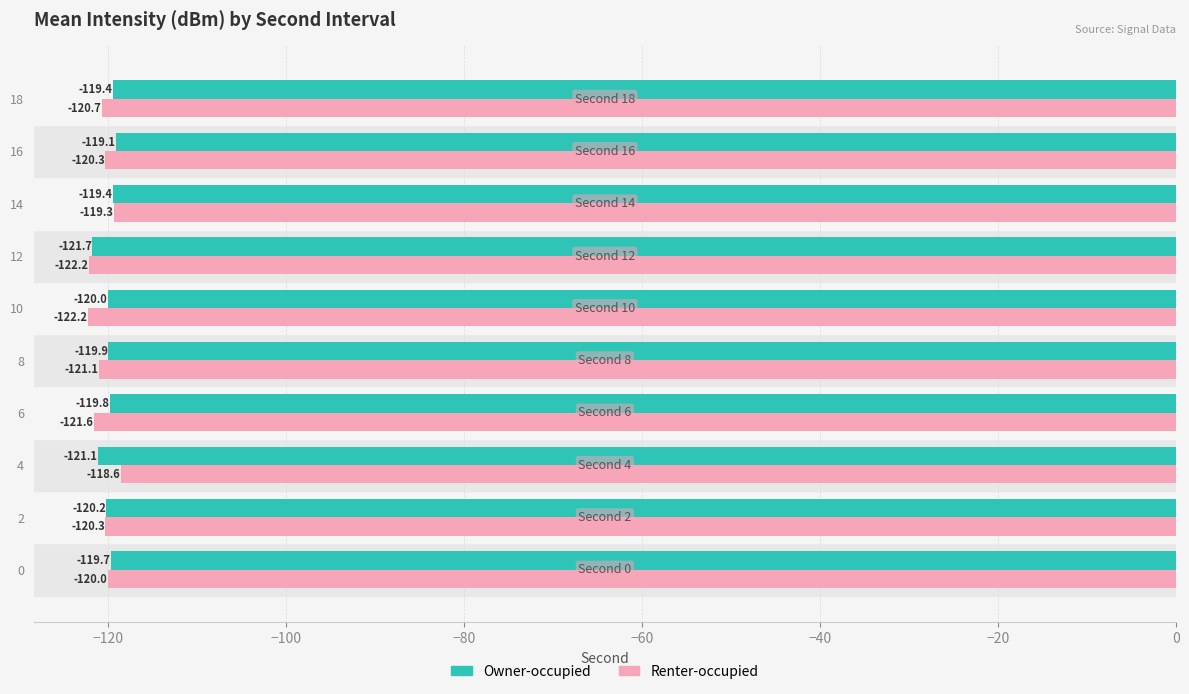

List the series in order of their overall mean, lowest first.

Renter-occupied, Owner-occupied